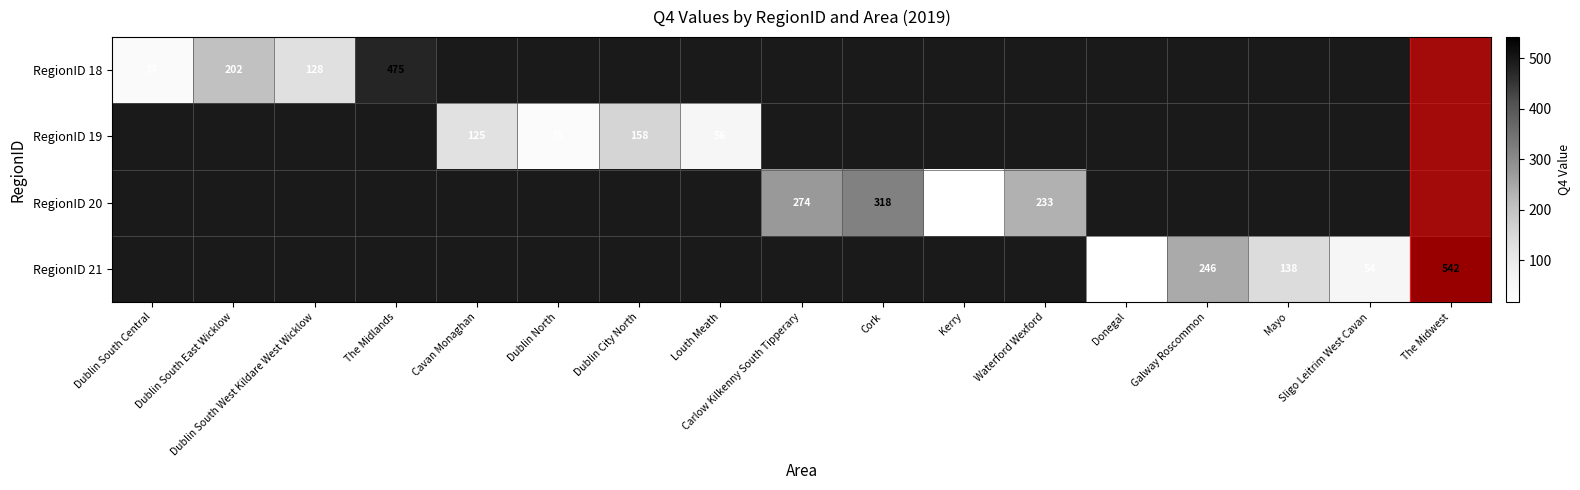

Which category has the lowest value in the RegionID 18 series?

Dublin South Central